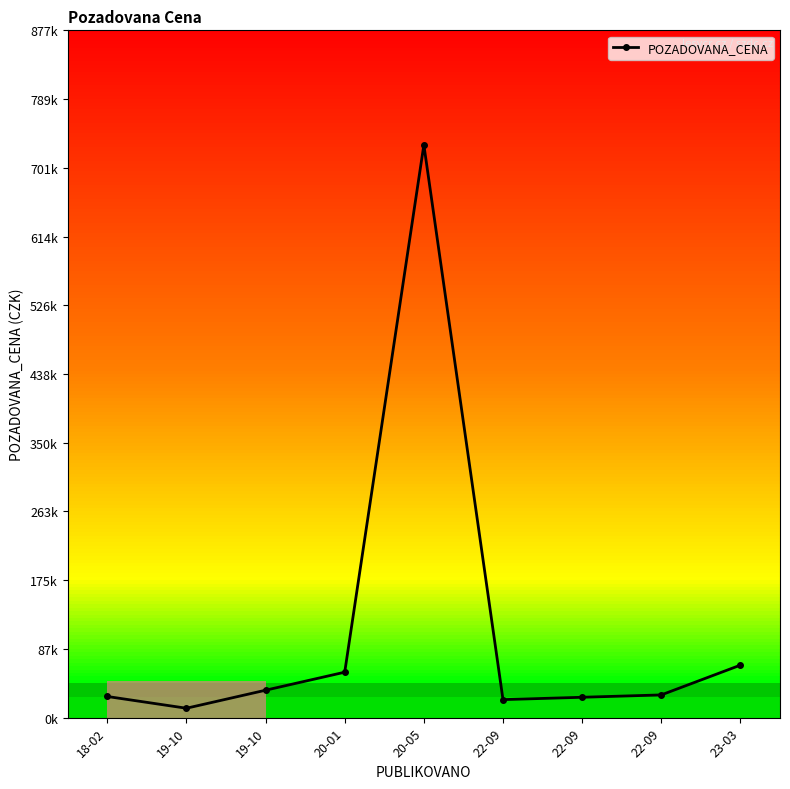

Is this an area chart (filled region under the line)?

No